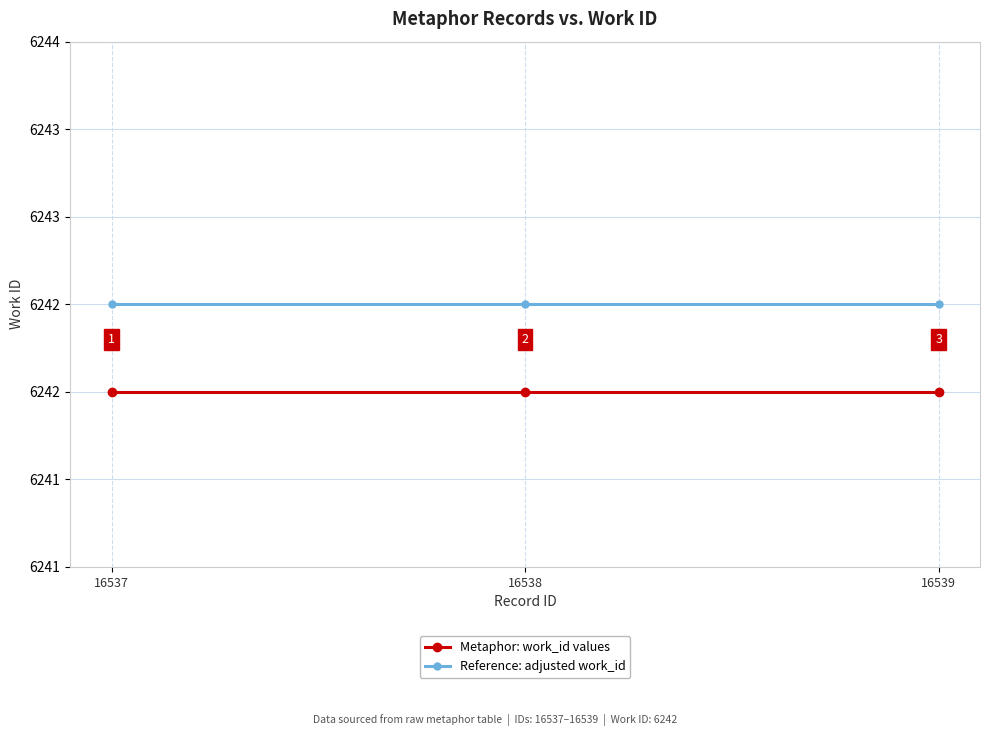

The Metaphor: work_id values series shows 8812.9 at 16537. True or false?

False